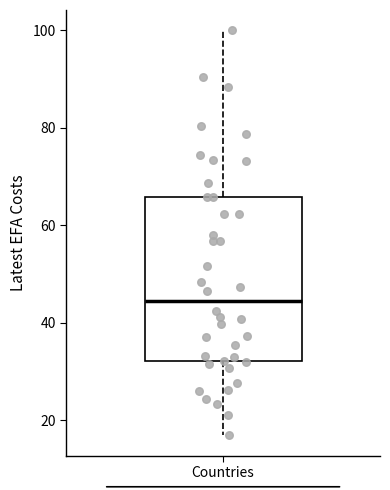

Where does the upper whisker of the box for Countries end on the y-axis? The values are not printed on the chart, so give them approximately, as read against the axis.

100